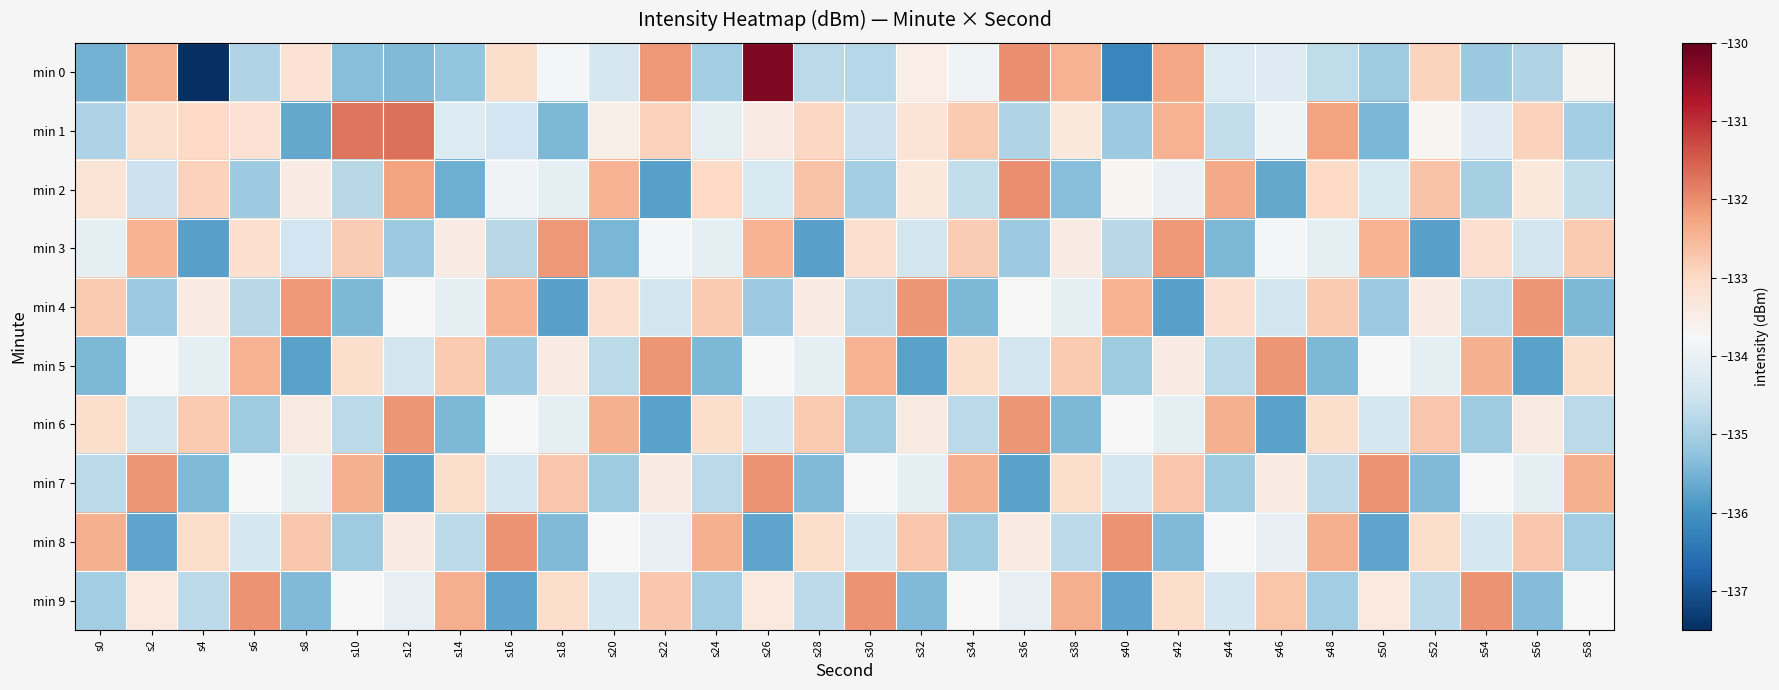

Count the number of data series in this chart.

10